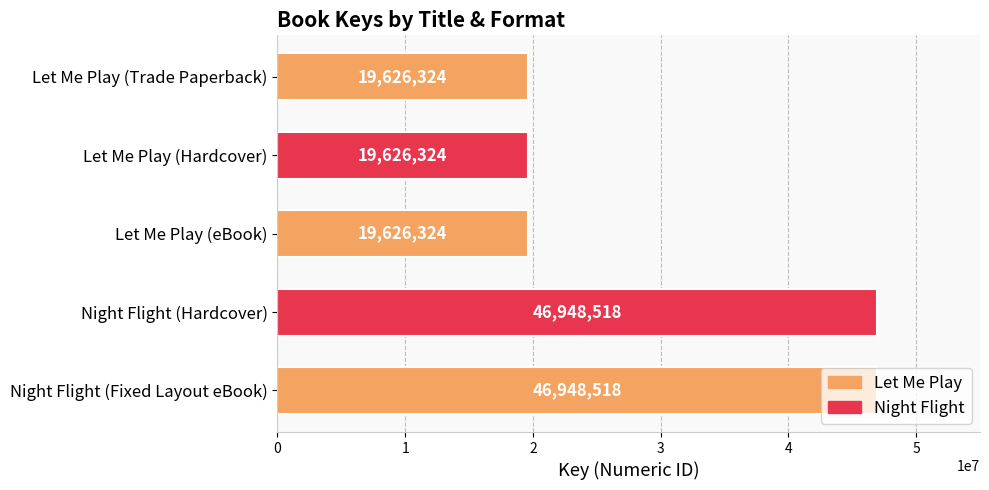

Approximately how many times larger is the value at Let Me Play (Hardcover) compared to Let Me Play (Trade Paperback)?

1.0